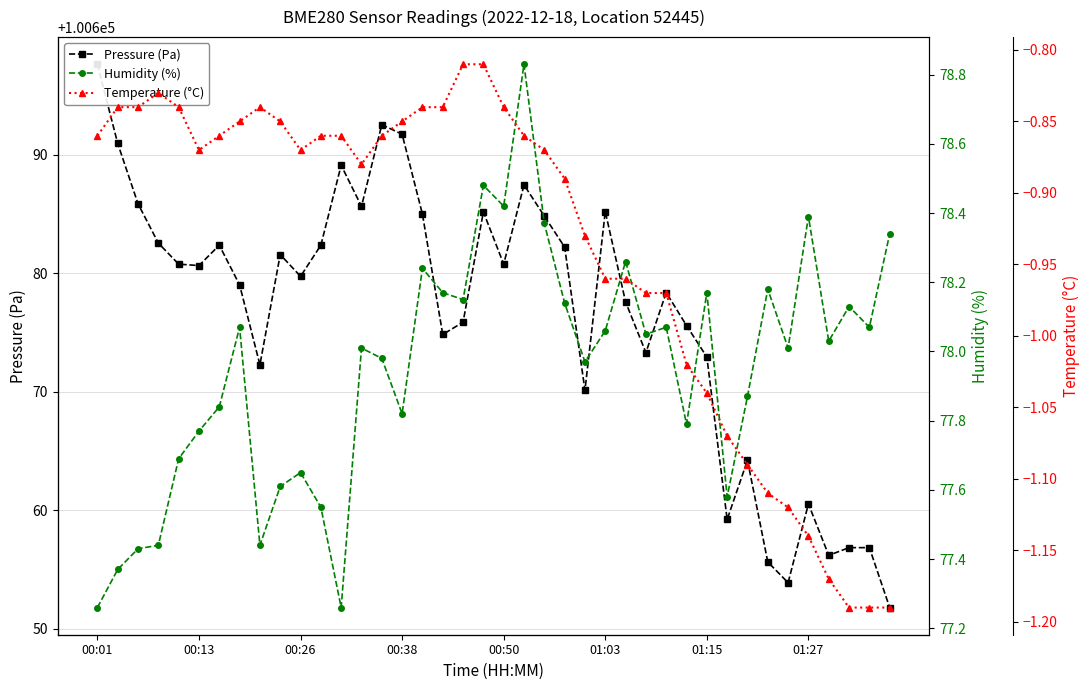

Between 16 and 30, which series saw the biggest shift?

Pressure (Pa)